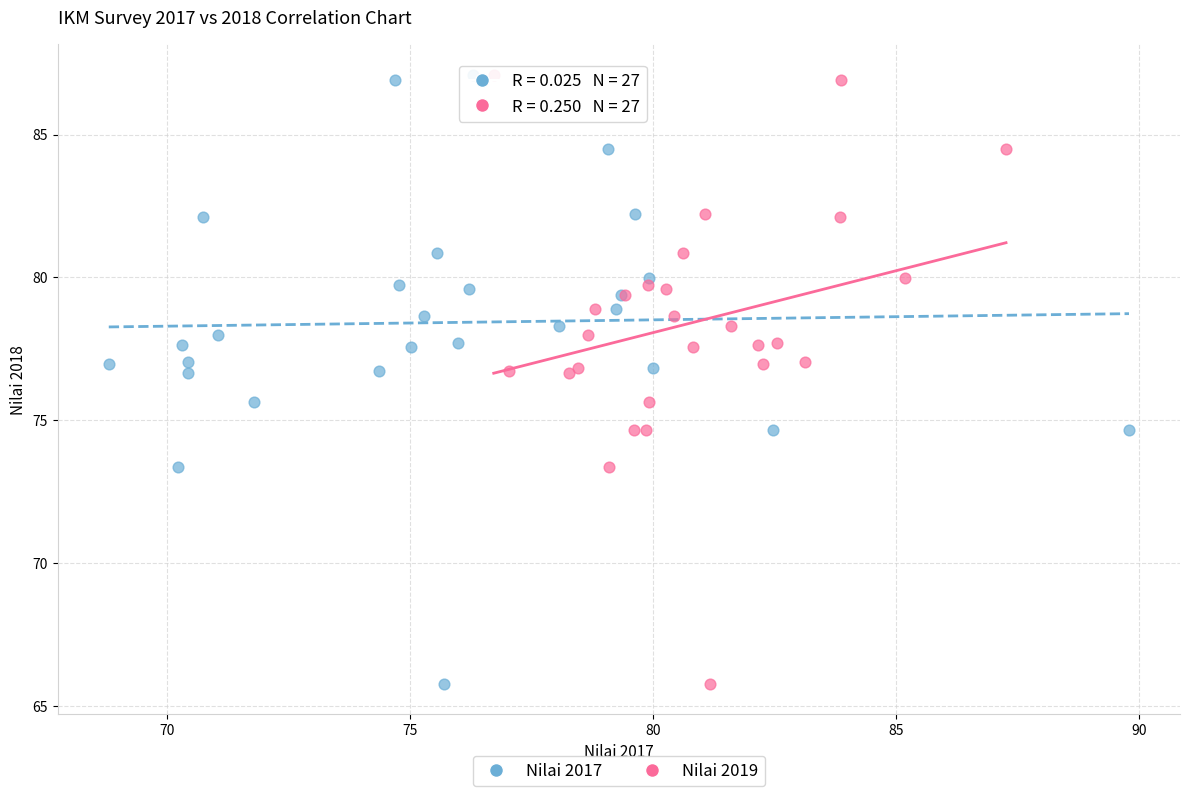

What are all the series names shown in the legend?

Nilai 2017, Nilai 2019